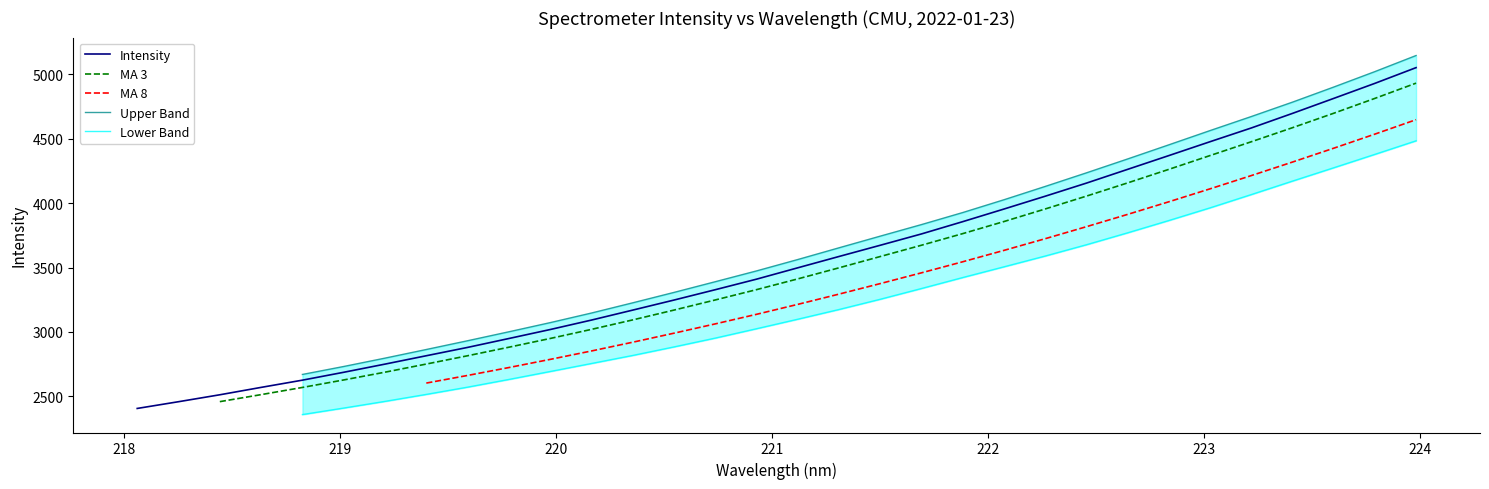

What is the difference between the maximum and minimum values in the Intensity series?

2644.1